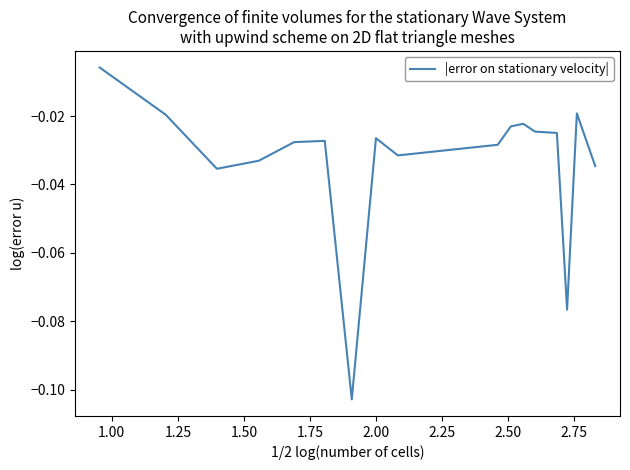

What is the difference between the maximum and minimum values?

0.1